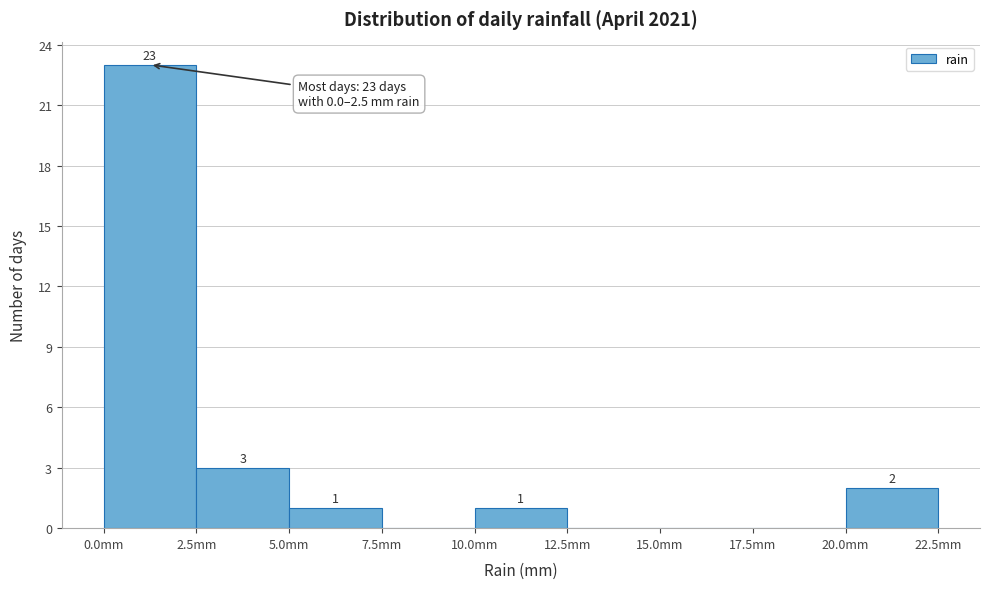

Which range on the x-axis has the tallest bar?

0.0 to 2.5